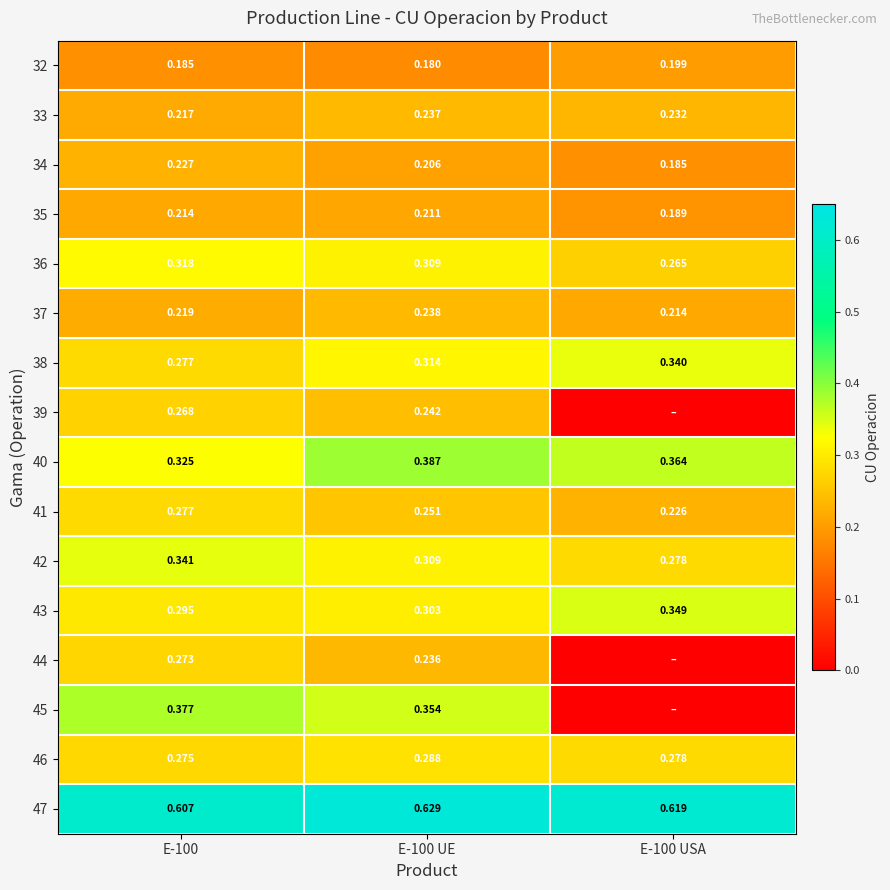

Is the value of 43 at E-100 USA greater than the value of 34 at E-100 UE?

Yes